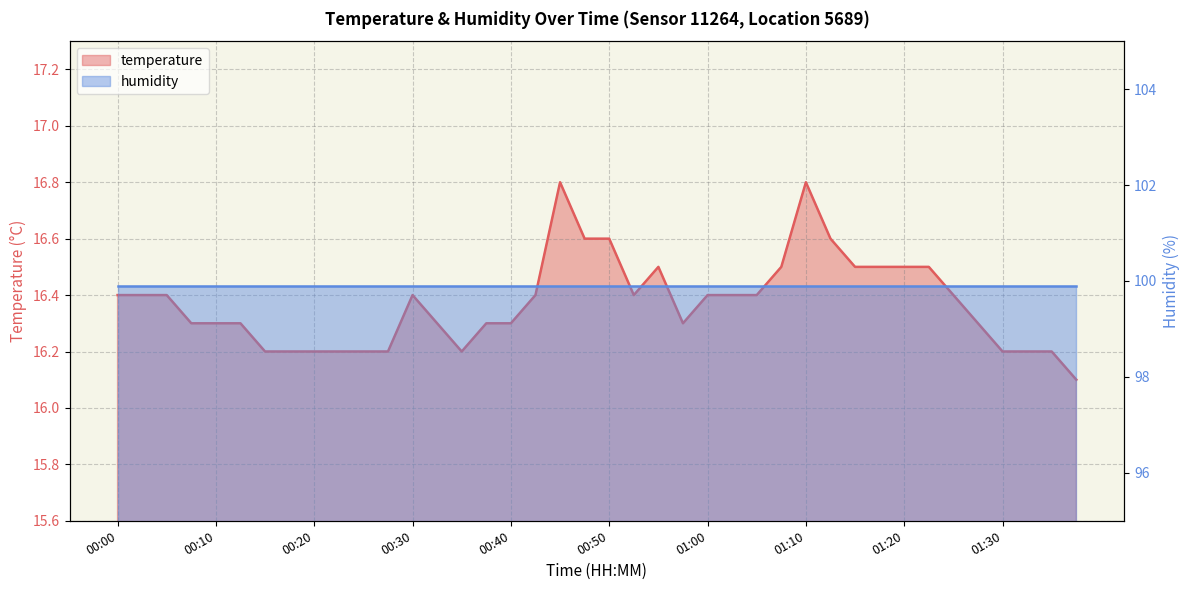

Which category has the highest value across all series?

00:45